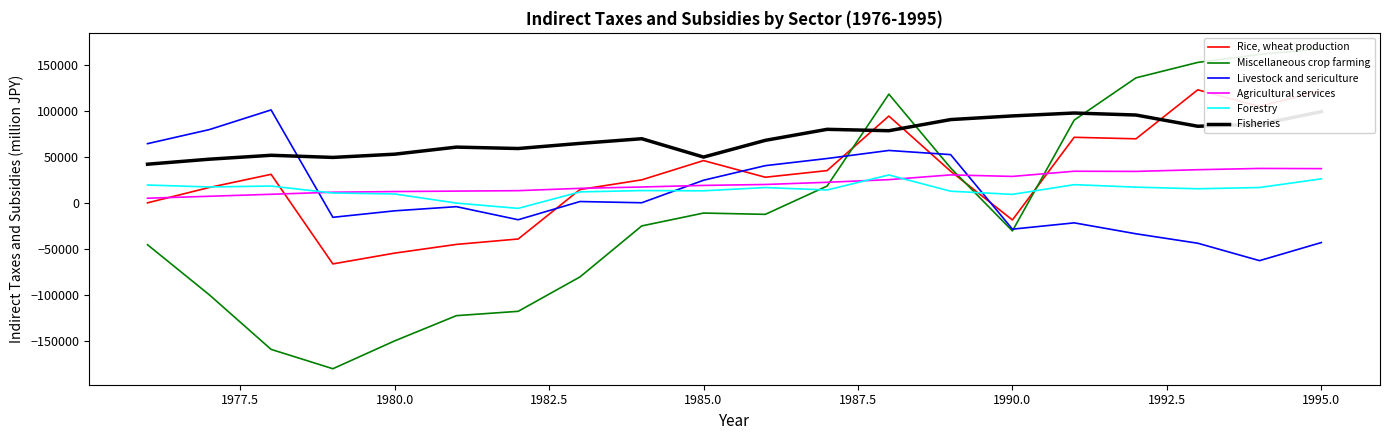

How many times do Livestock and sericulture and Rice, wheat production cross each other?

5